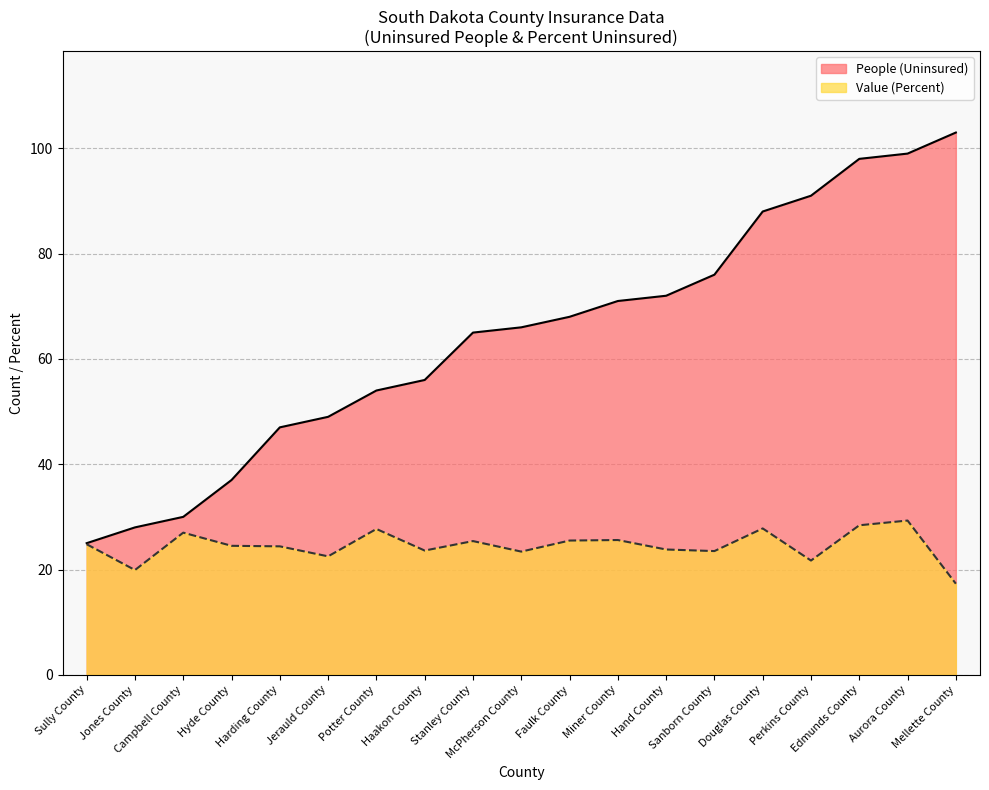

What value does the Value (Percent) series have at Jones County?

19.9